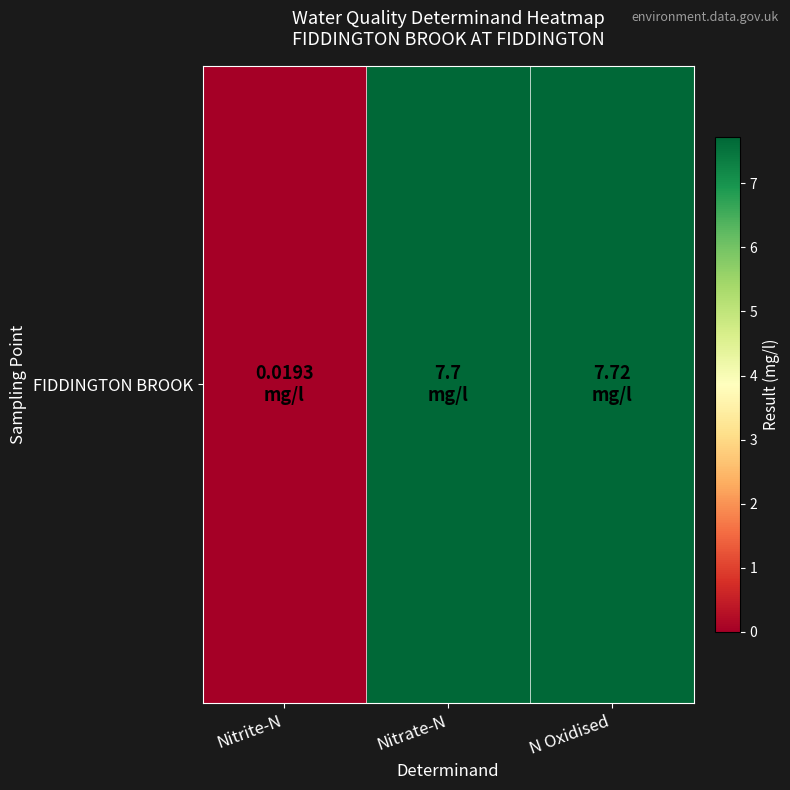

The chart shows a value of 7.7 at N Oxidised. True or false?

True